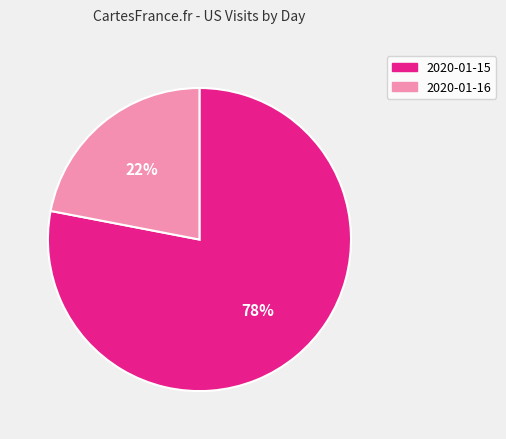

To the nearest percent, what is the average slice percentage?

50%